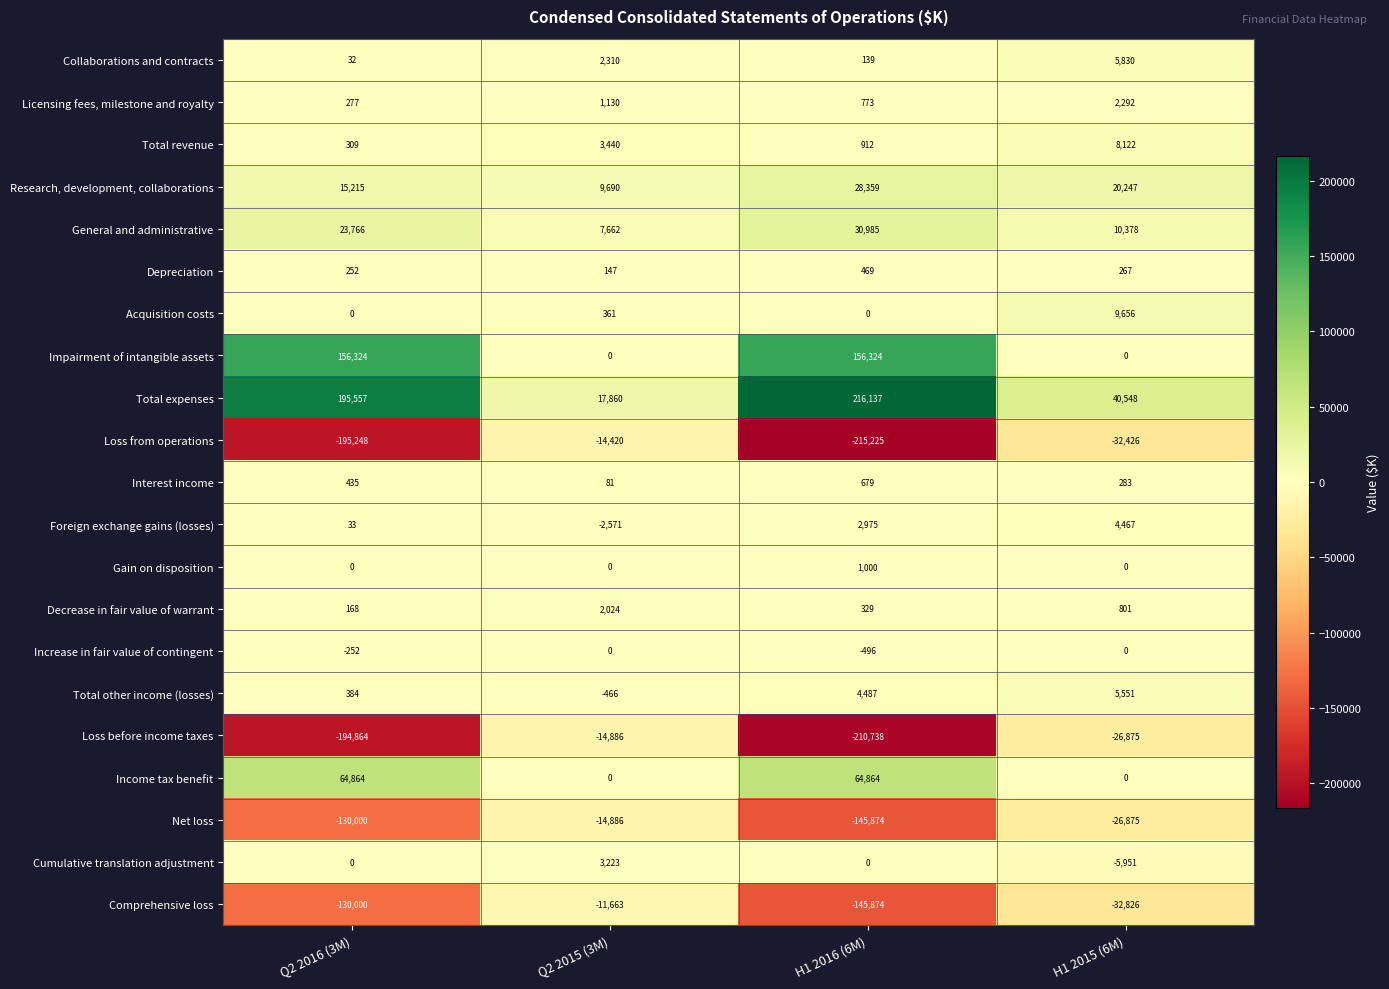

What is the maximum value for Collaborations and contracts?

5830